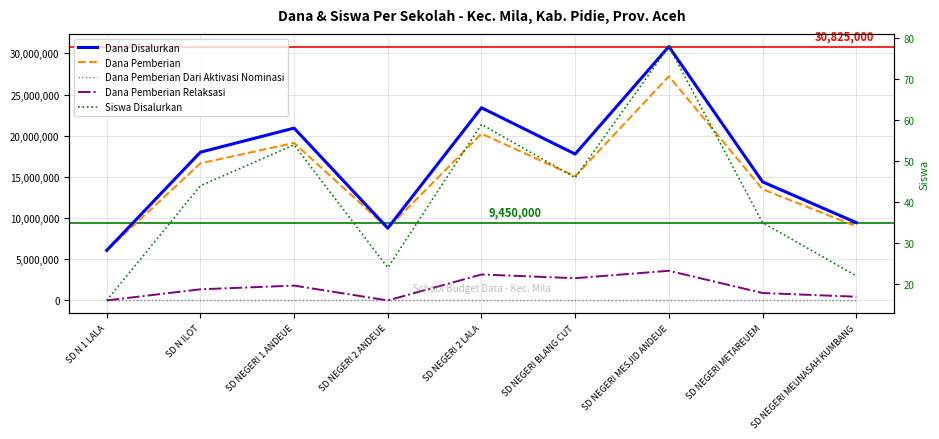

The value of Dana Disalurkan at SD NEGERI 2 LALA is 23400000. True or false?

True